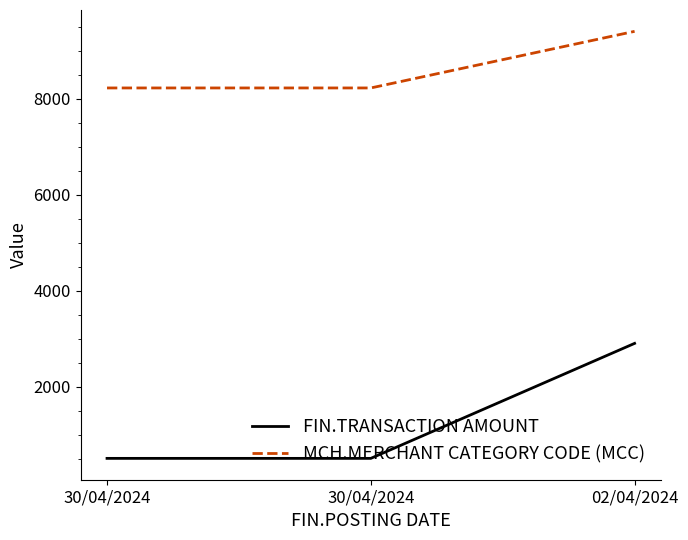

At which category does the chart reach its minimum across all series?

30/04/2024